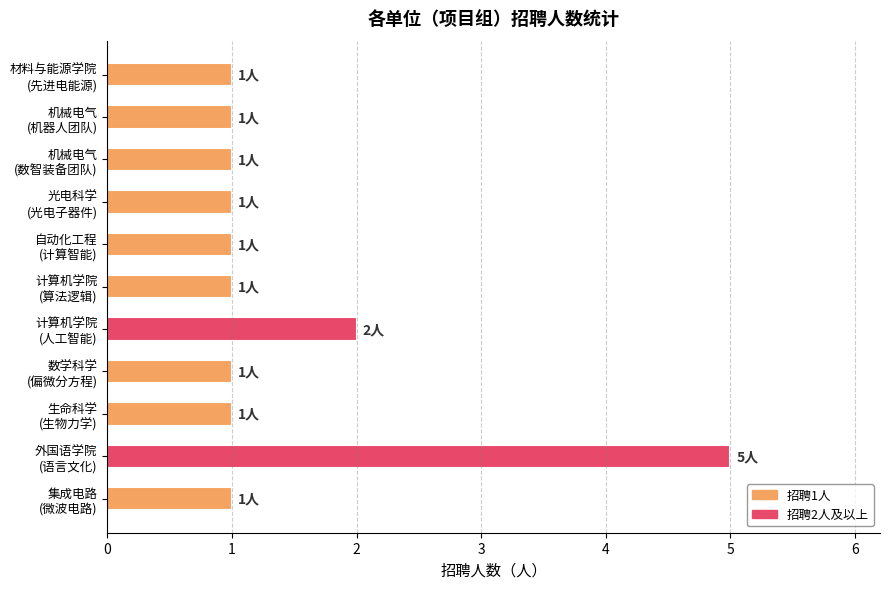

Reading top to bottom, extract all data points from this chart.

1	1	1	1	1	1	2	1	1	5	1